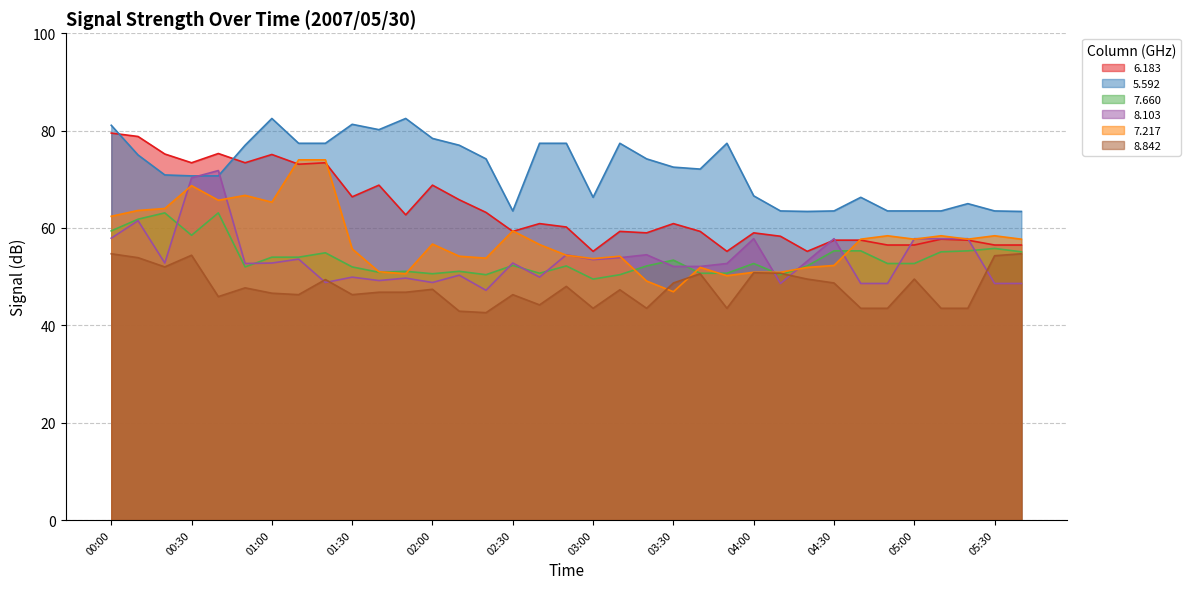

At which category does the chart reach its peak across all series?

01:00